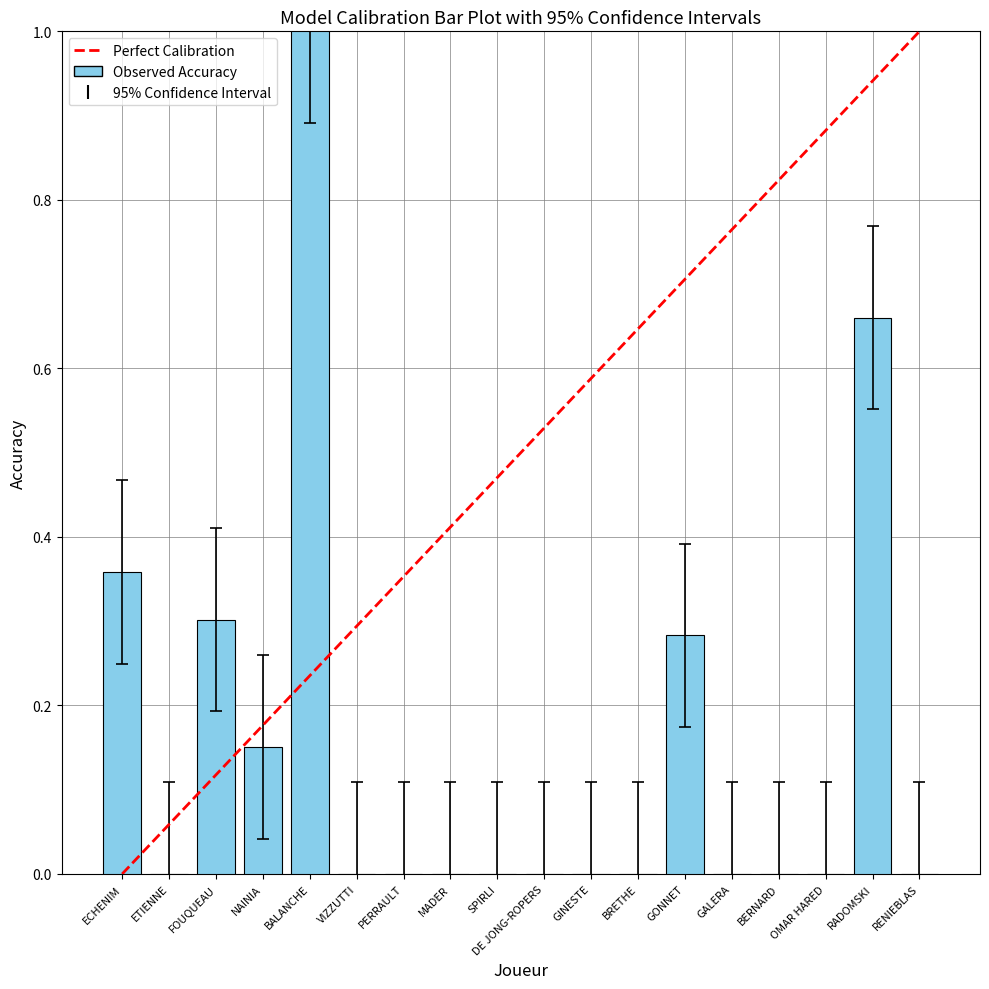

Are the bars horizontal?

No